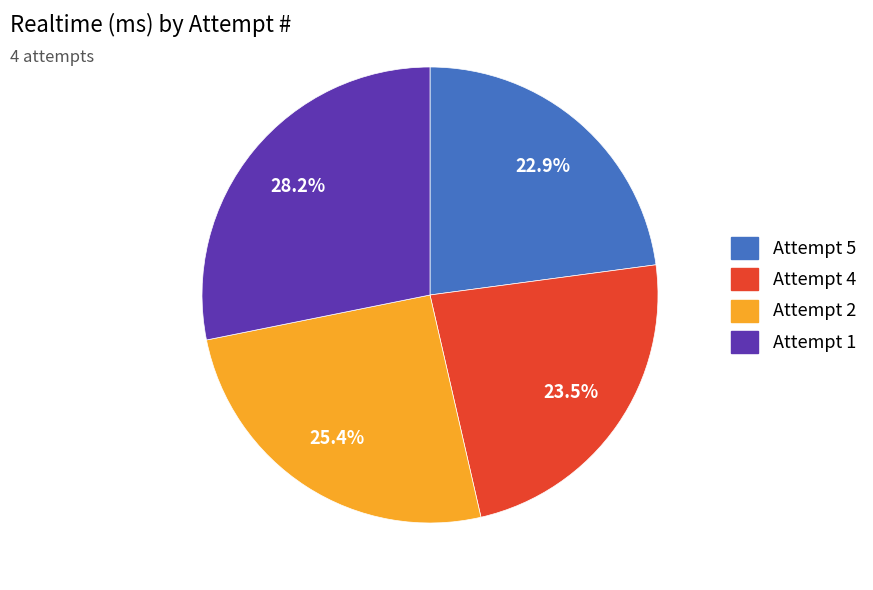

Is Attempt 5 the majority of the pie?

No